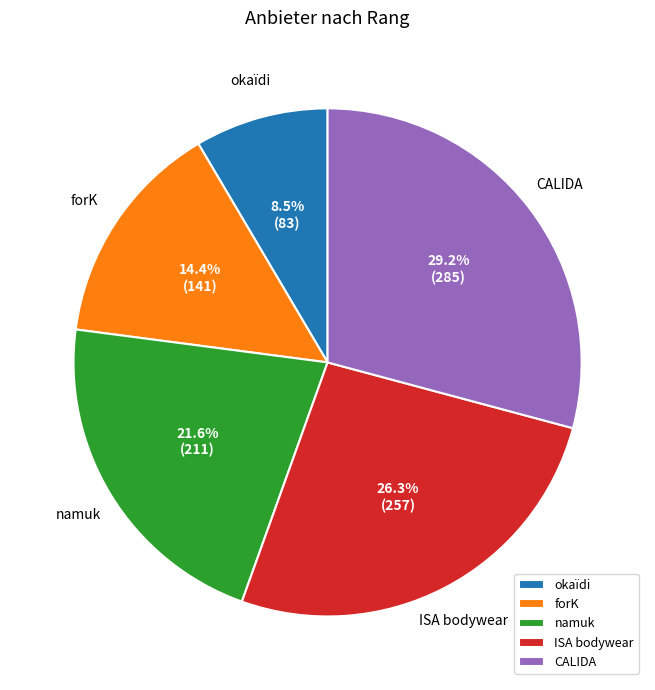

True or false: okaïdi accounts for 1% of the total.

False